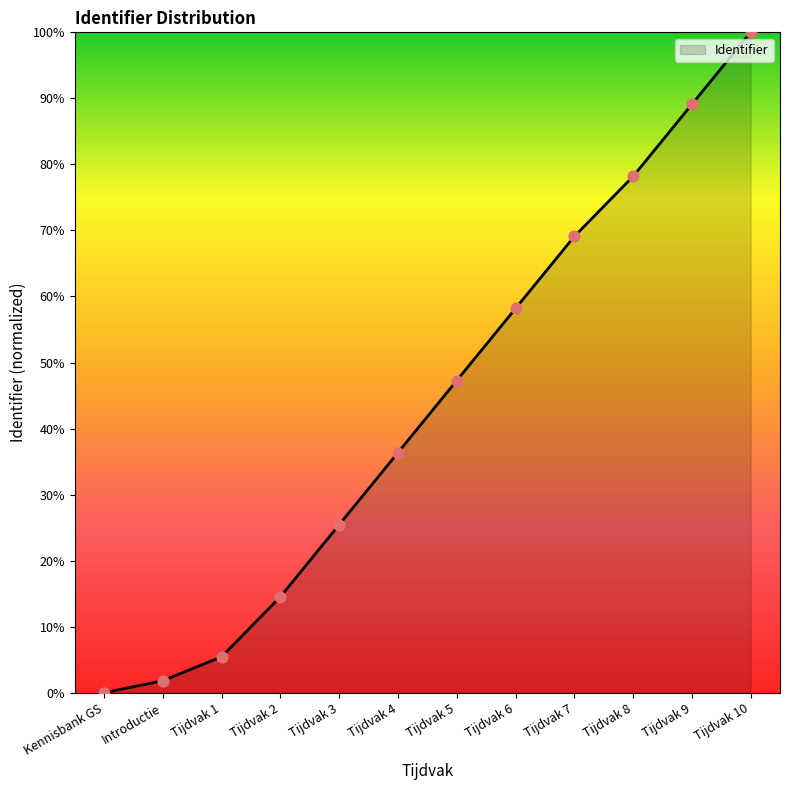

Approximately how many times larger is the value at Tijdvak 6 compared to Tijdvak 7?

0.8